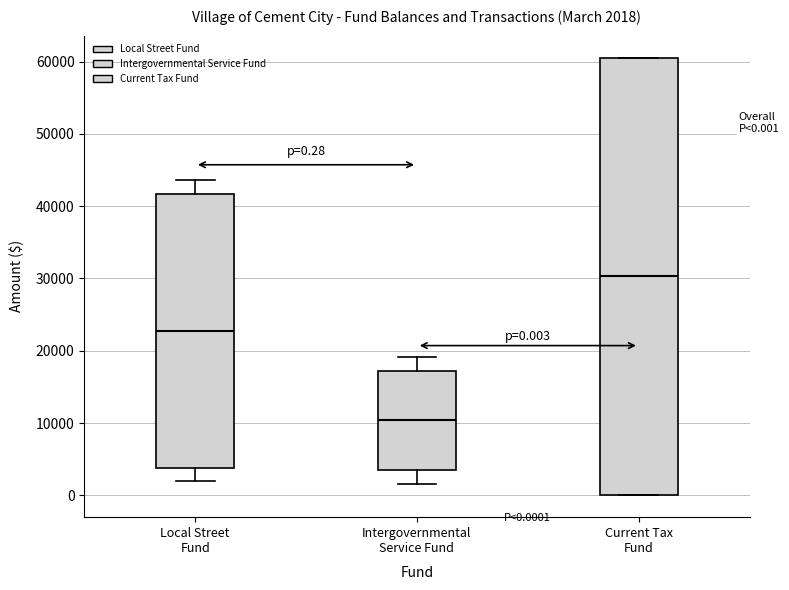

Which box is the tallest, from its lower edge to its upper edge?

Current Tax Fund